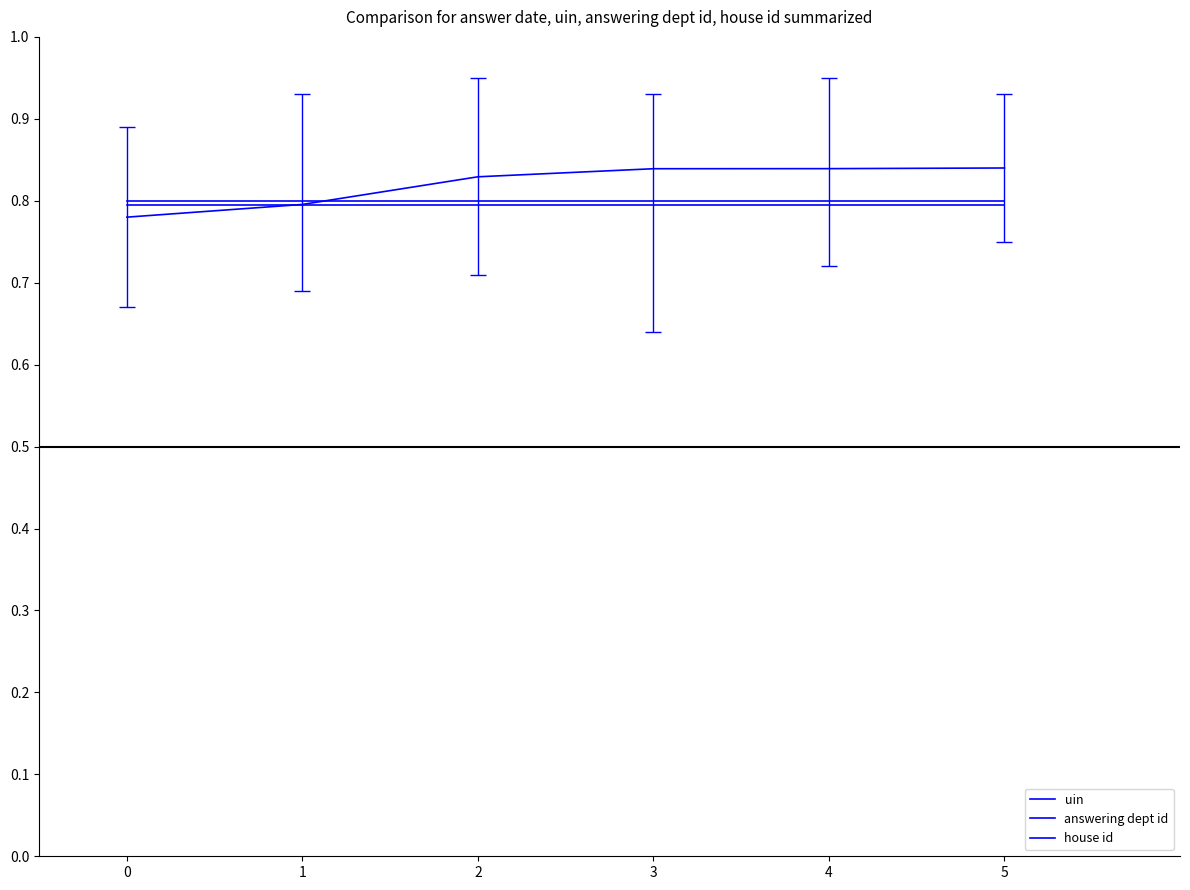

How many uin values are between 0 and 1?

6